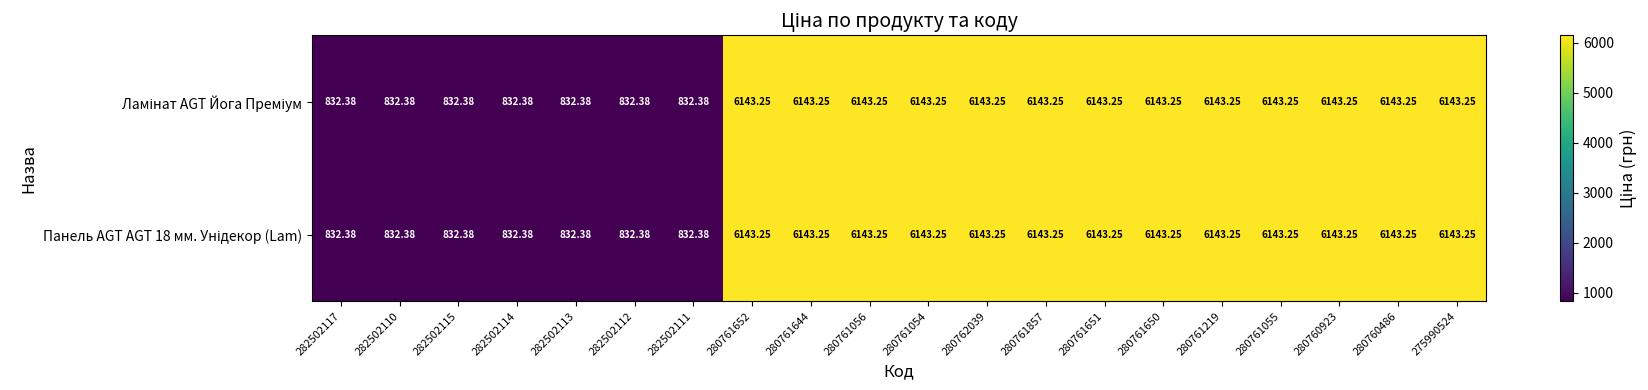

At 280762039, list the series in order from largest to smallest.

Ламінат AGT Йога Преміум, Панель AGT AGT 18 мм. Унідекор (Lam)